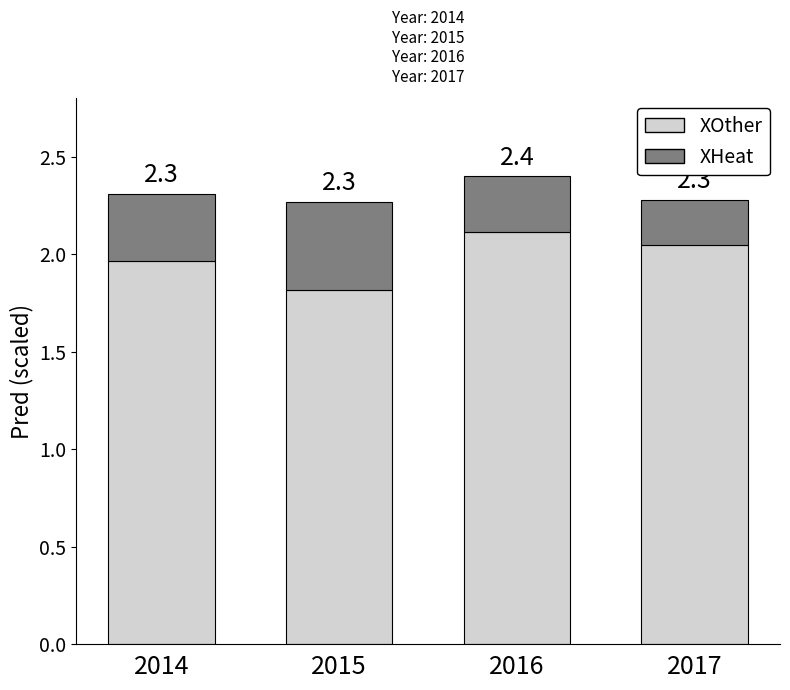

Are the bars grouped side by side (vs. stacked)?

No